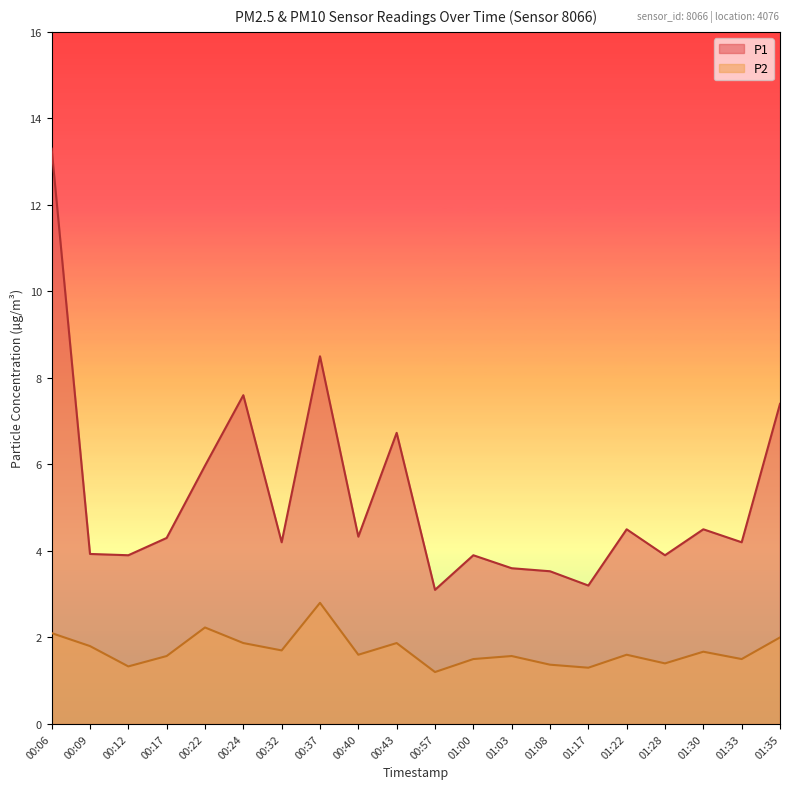

Reading right to left, what are all the values shown in this chart?

P1: 01:35=7.4	01:33=4.2	01:30=4.5	01:28=3.9	01:22=4.5	01:17=3.2	01:08=3.5	01:03=3.6	01:00=3.9	00:57=3.1	00:43=6.7	00:40=4.3	00:37=8.5	00:32=4.2	00:24=7.6	00:22=6.0	00:17=4.3	00:12=3.9	00:09=3.9	00:06=13.3
P2: 01:35=2.0	01:33=1.5	01:30=1.7	01:28=1.4	01:22=1.6	01:17=1.3	01:08=1.4	01:03=1.6	01:00=1.5	00:57=1.2	00:43=1.9	00:40=1.6	00:37=2.8	00:32=1.7	00:24=1.9	00:22=2.2	00:17=1.6	00:12=1.3	00:09=1.8	00:06=2.1